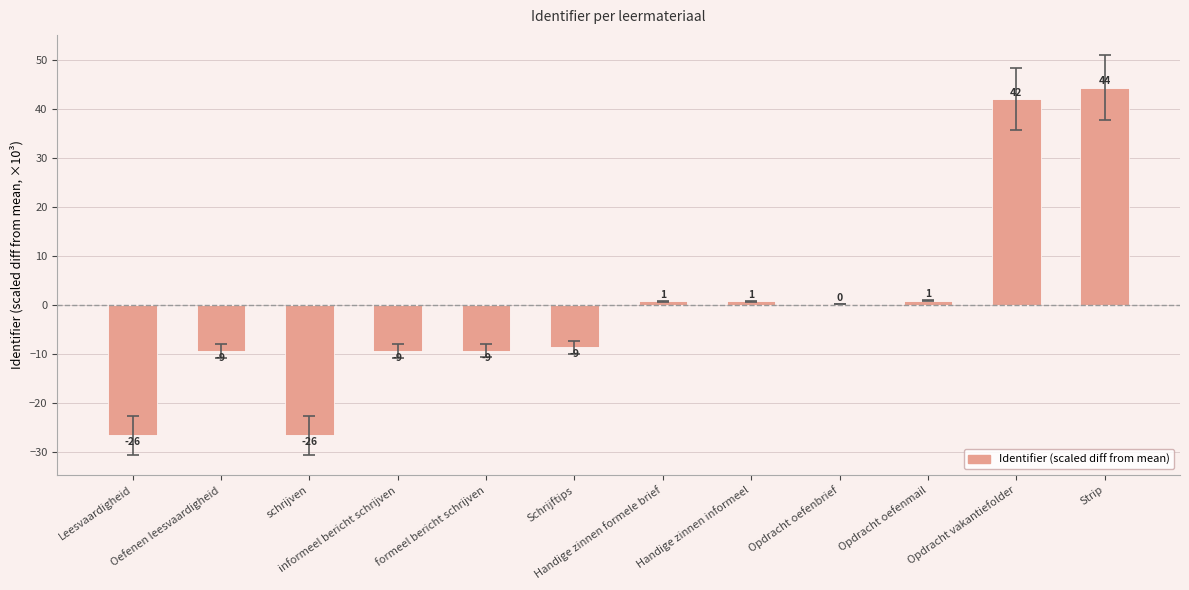

What is the value of the 2nd bar from the left?

-9.3